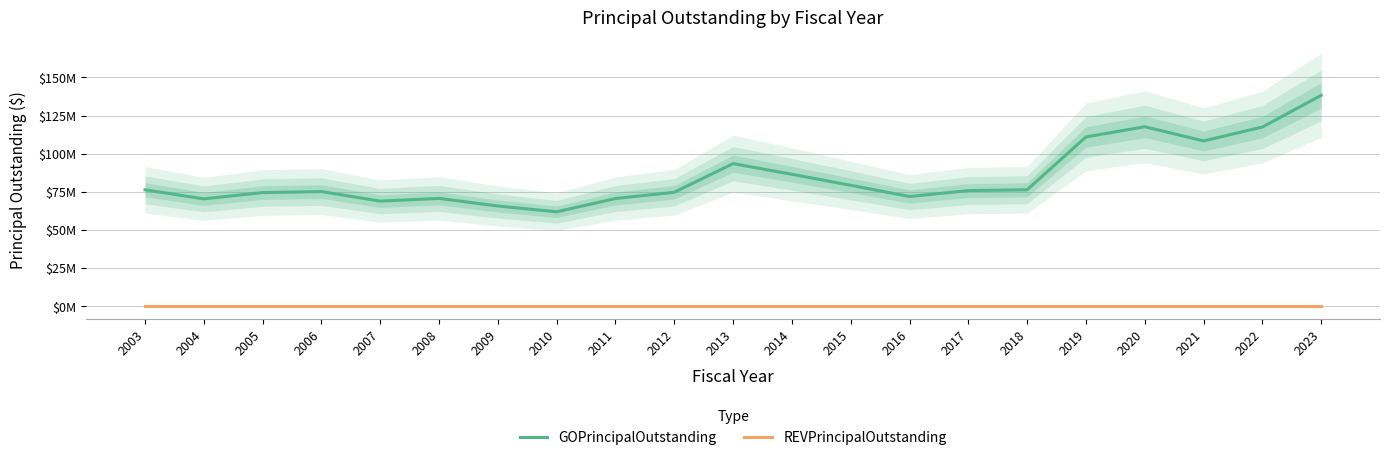

At 2005, list the series in order from smallest to largest.

REVPrincipalOutstanding, GOPrincipalOutstanding